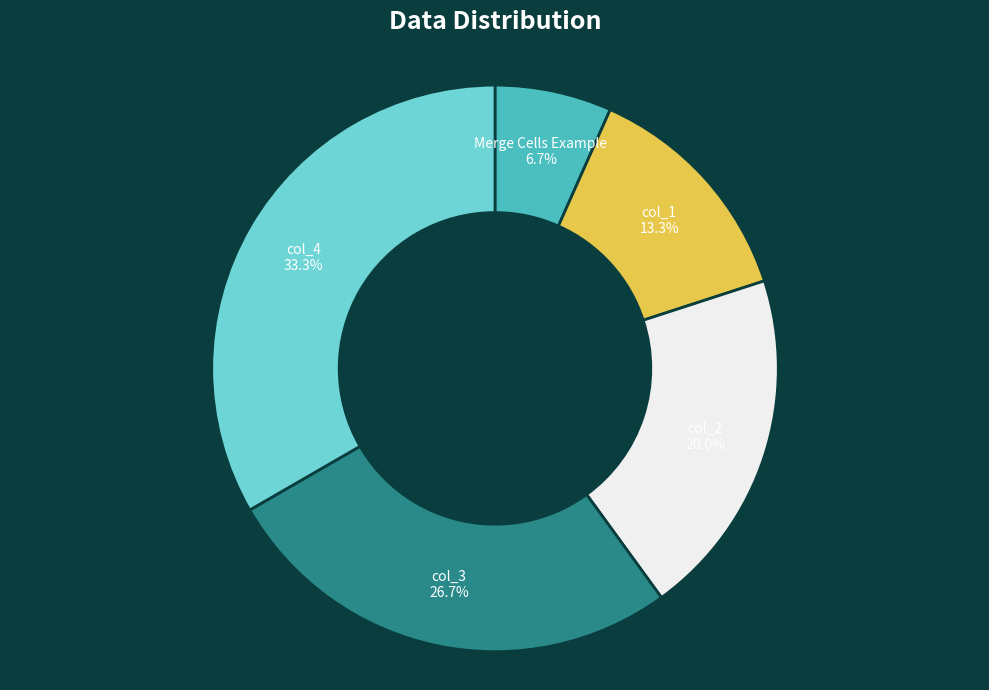

Combined, what portion of the pie is col_1 and Merge Cells Example?

20.0%